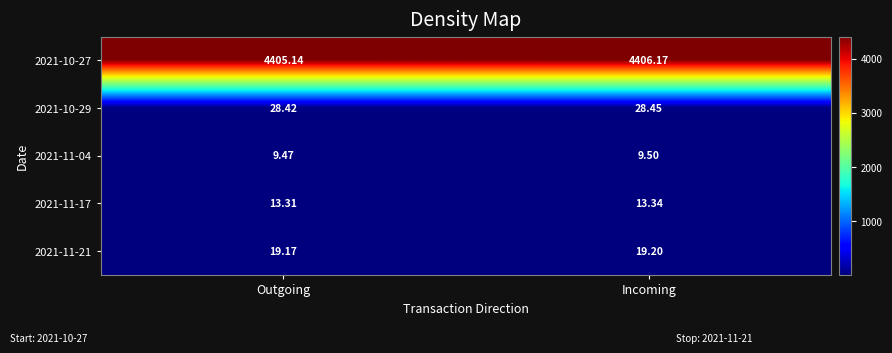

Between Outgoing and Incoming, which series saw the biggest shift?

2021-10-27